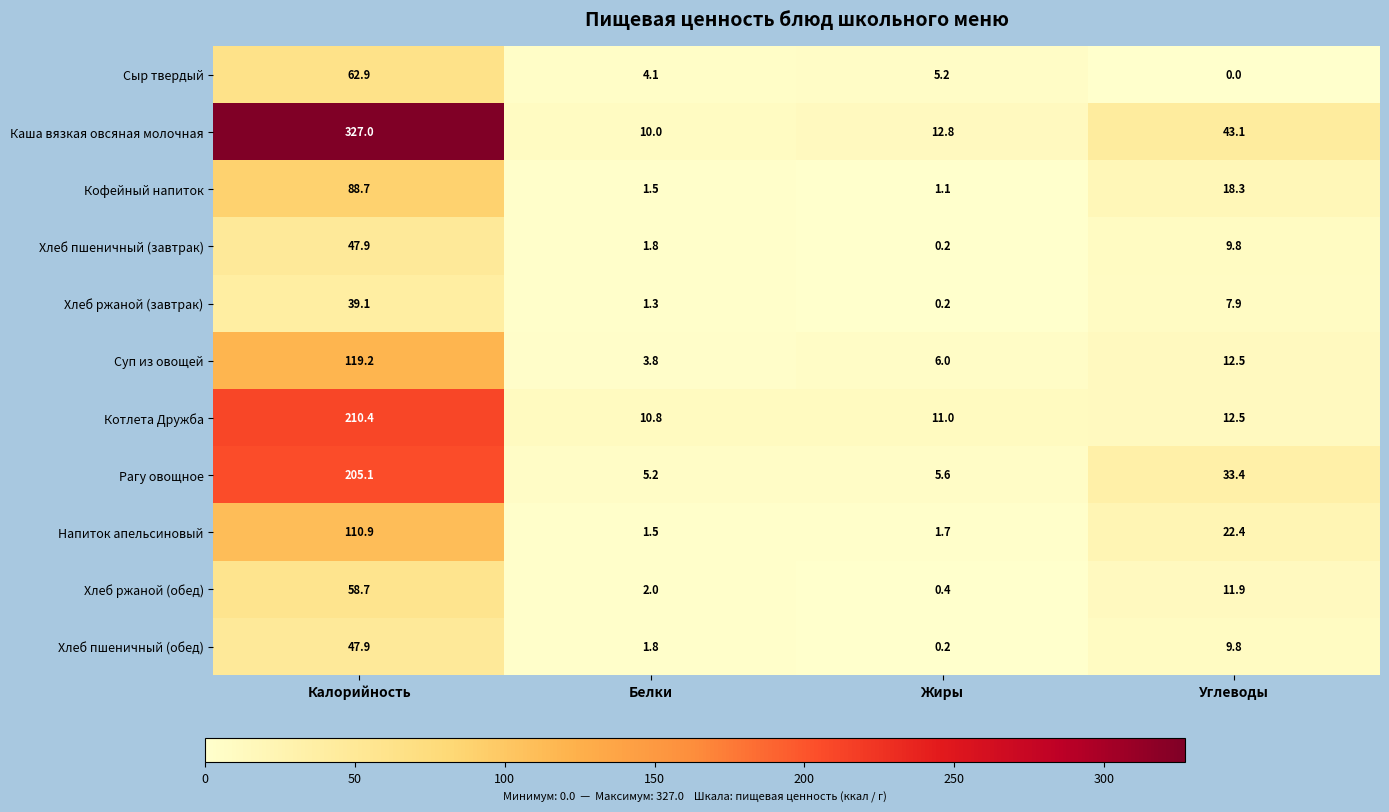

What is the difference between the second highest and minimum values in the Напиток апельсиновый series?

20.9